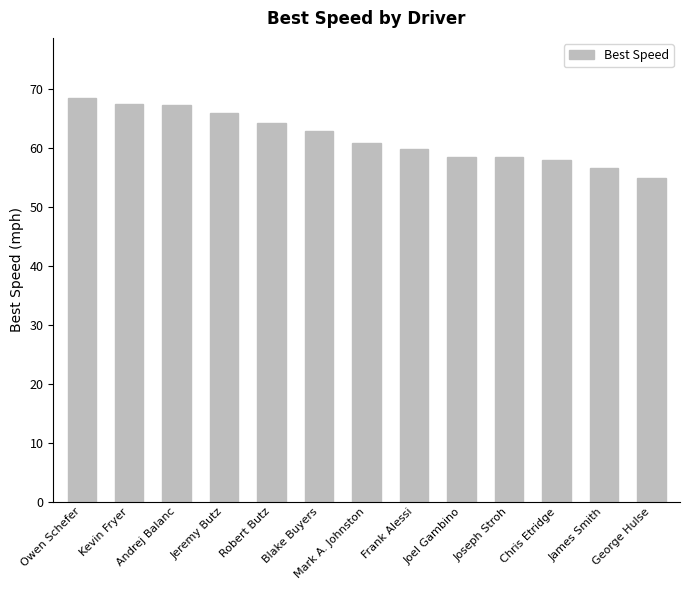

What is the label of the 4th bar from the right?

Joseph Stroh